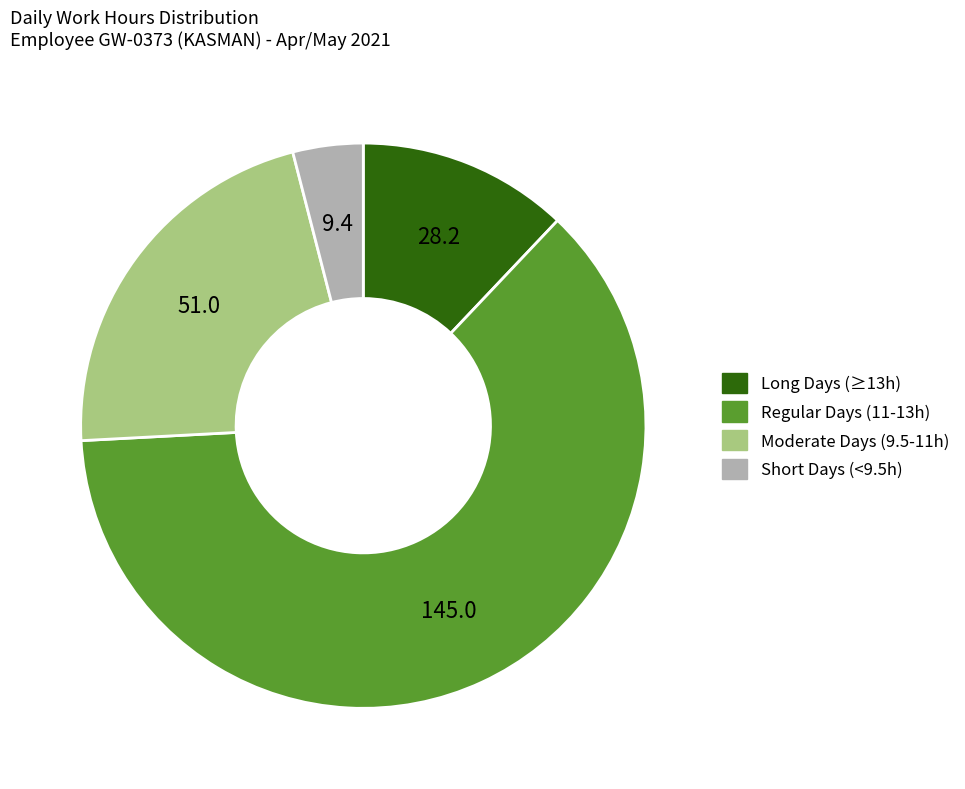

Is there a majority slice in this chart?

Yes